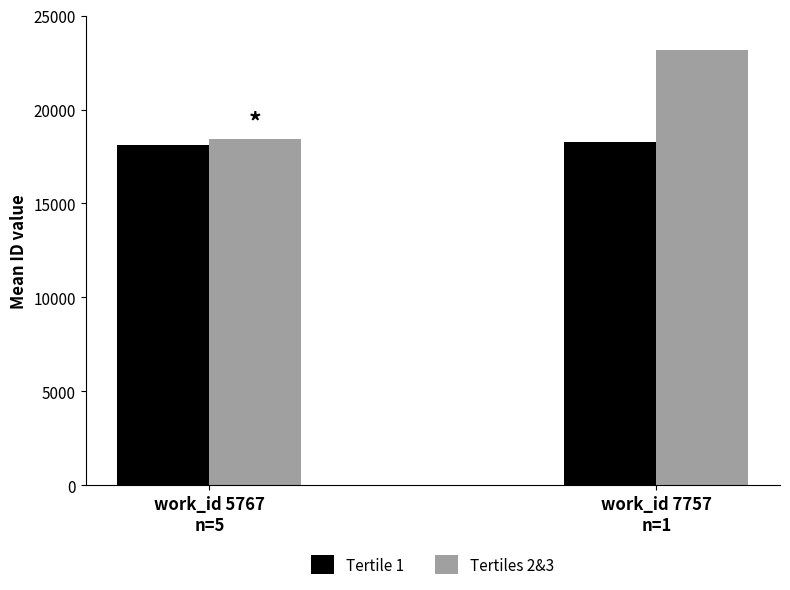

How many groups of bars are there?

2